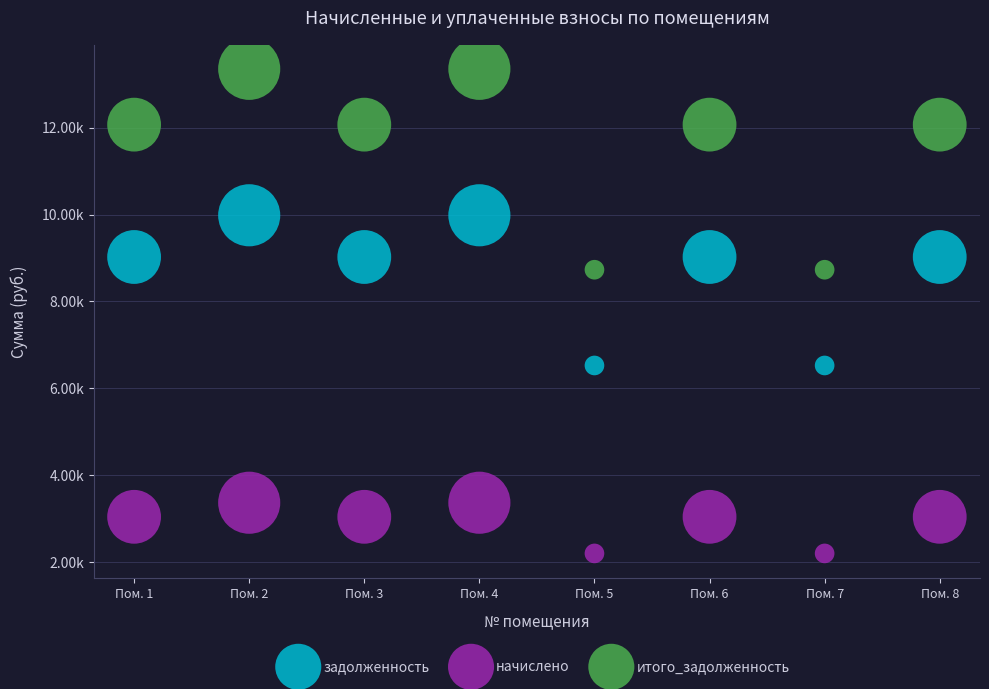

Which series contains the lowest Y value?

начислено